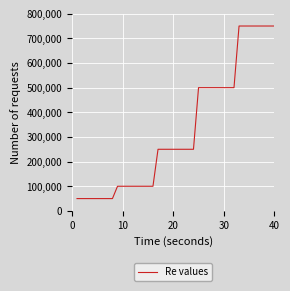

What is the difference between the maximum and minimum values?

700000